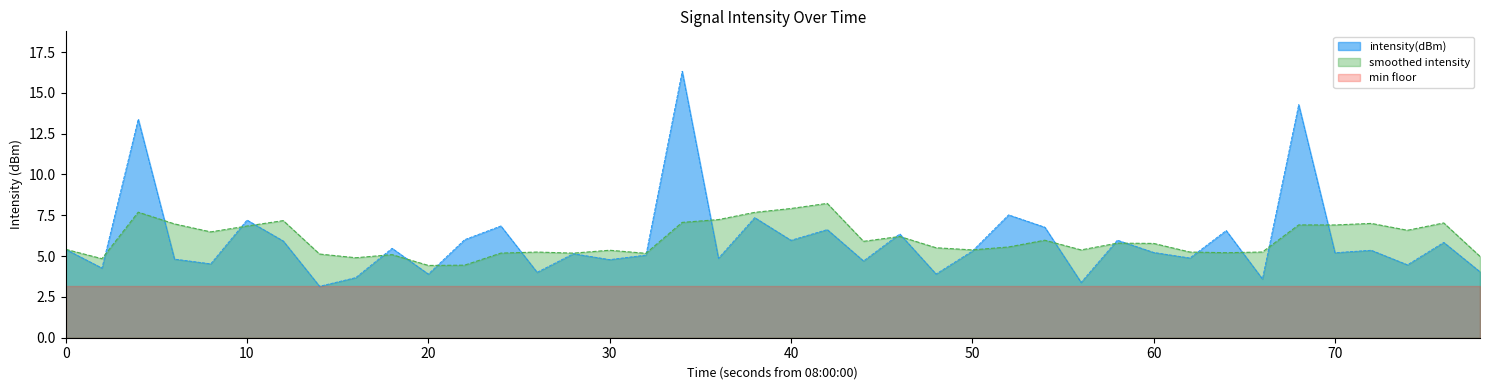

What is the maximum value shown in the chart?

16.3